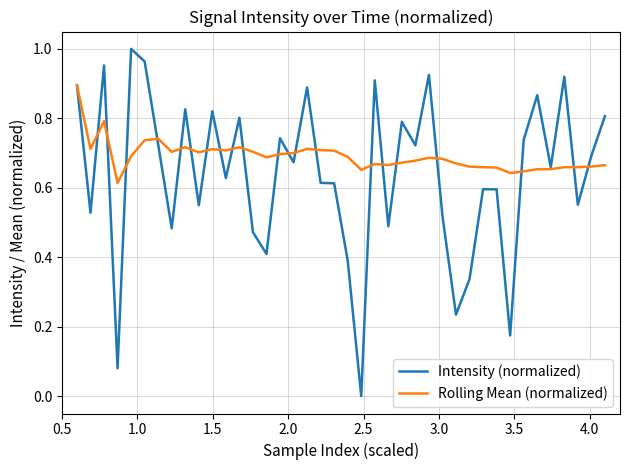

Which series has the widest spread of values?

Intensity (normalized)